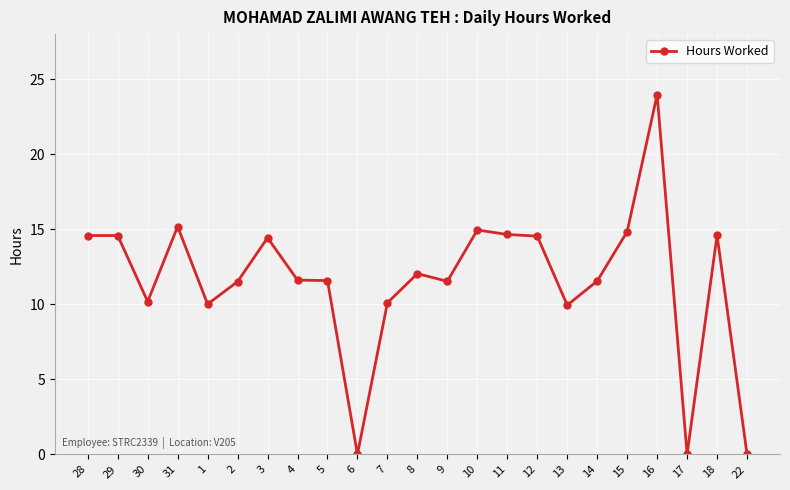

Where is the first local minimum?

30